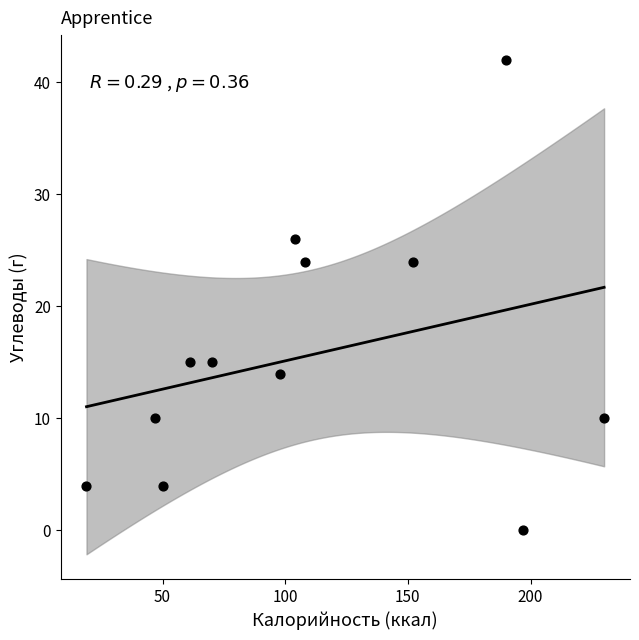

What is the average X value?

110